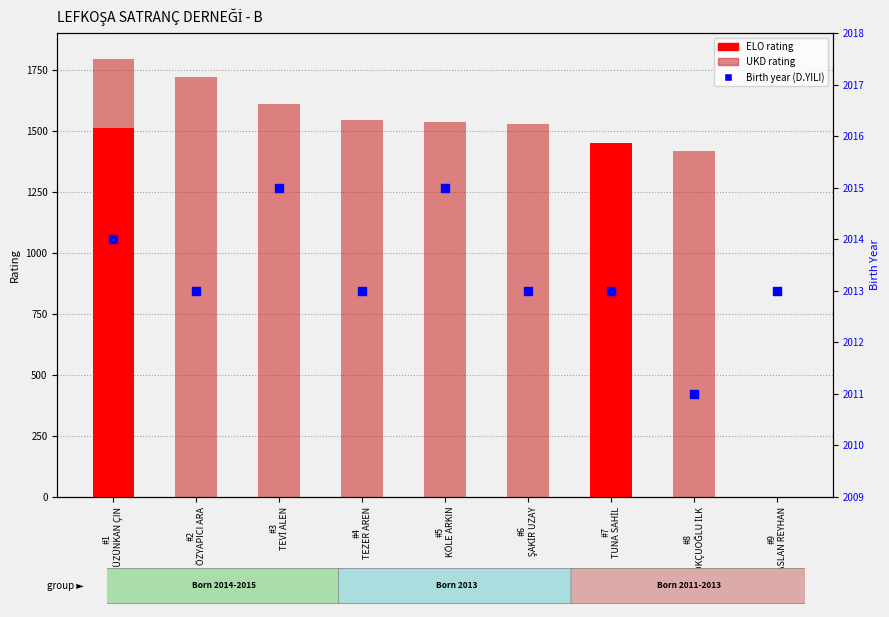

Which series contains the highest Y value?

Birth Year (D.YILI)